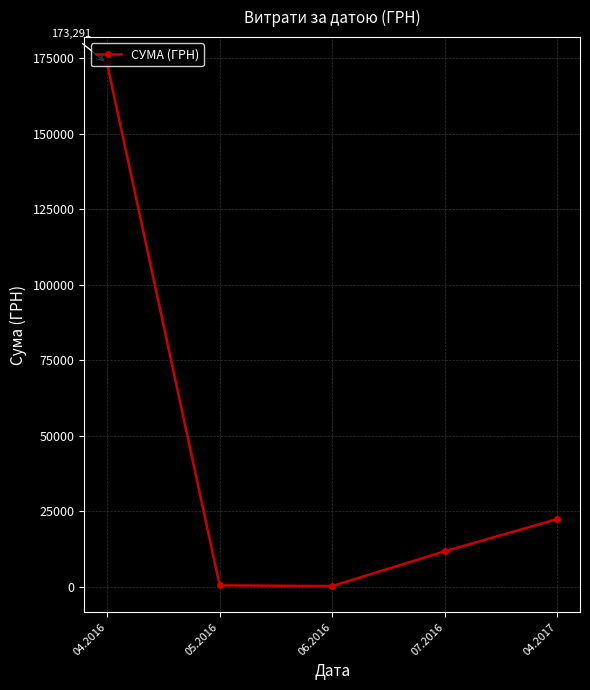

True or false: the data shows 72766.6 at 04.2016.

False